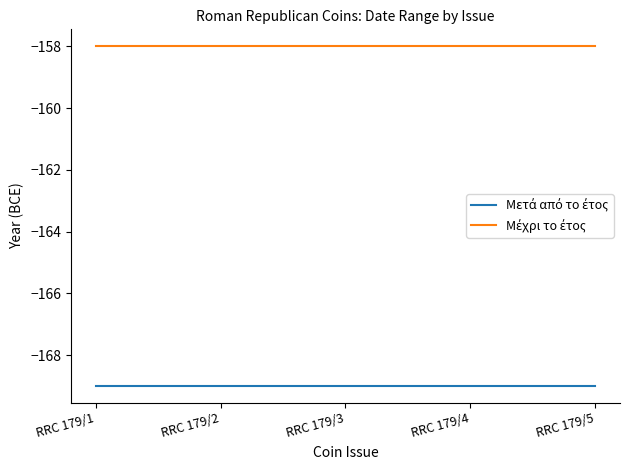

What is the difference between the highest and lowest values at RRC 179/2?

11